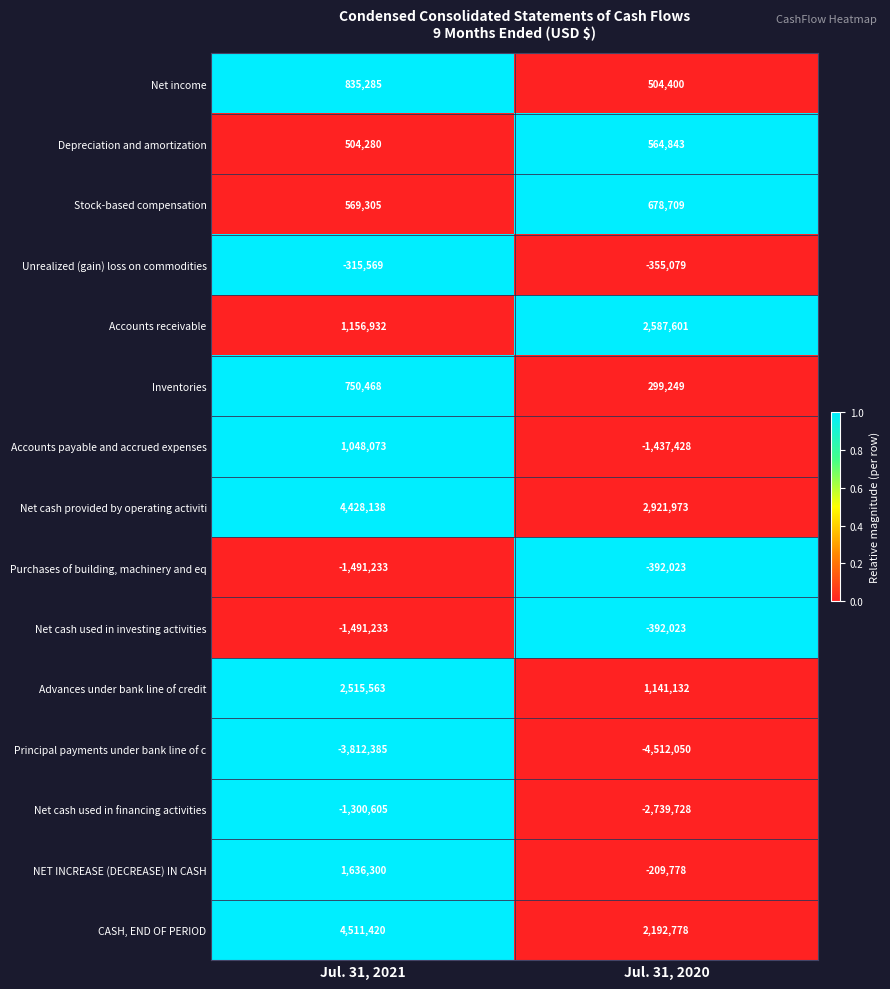

What value does the Advances under bank line of credit series have at Jul. 31, 2021, to the nearest 100?

2515600